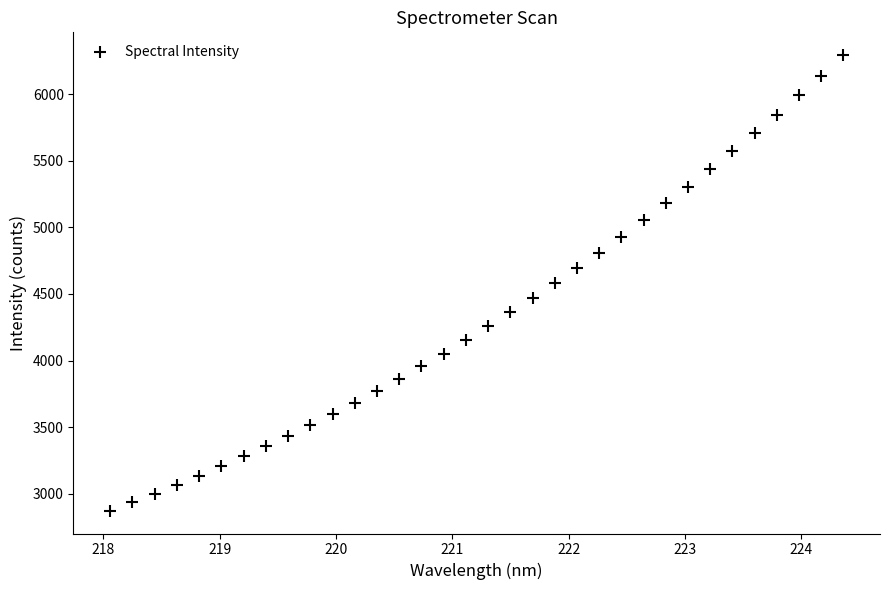

What is the range of Y values (max minus min)?

3419.3